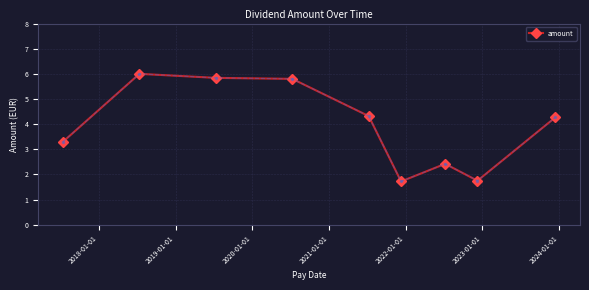

What is the sum of all values?

35.4